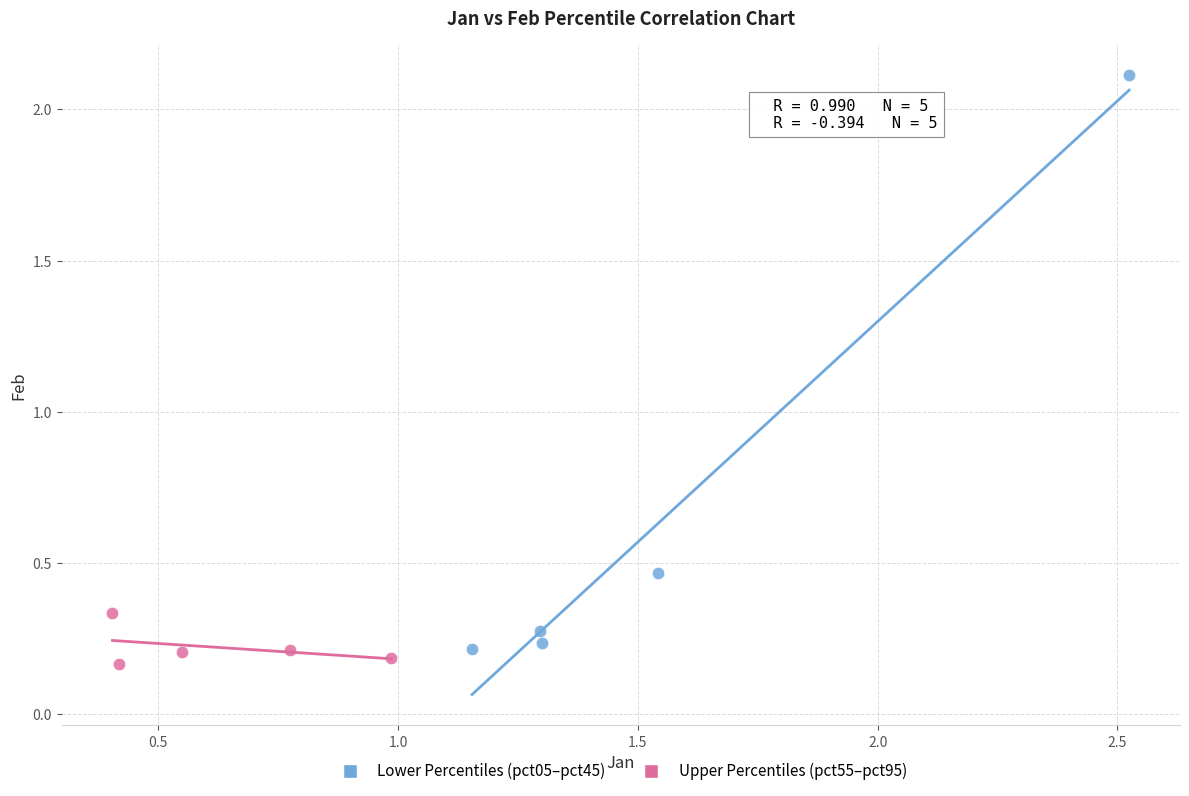

Which series contains the highest Y value?

Lower Percentiles (pct05–pct45)